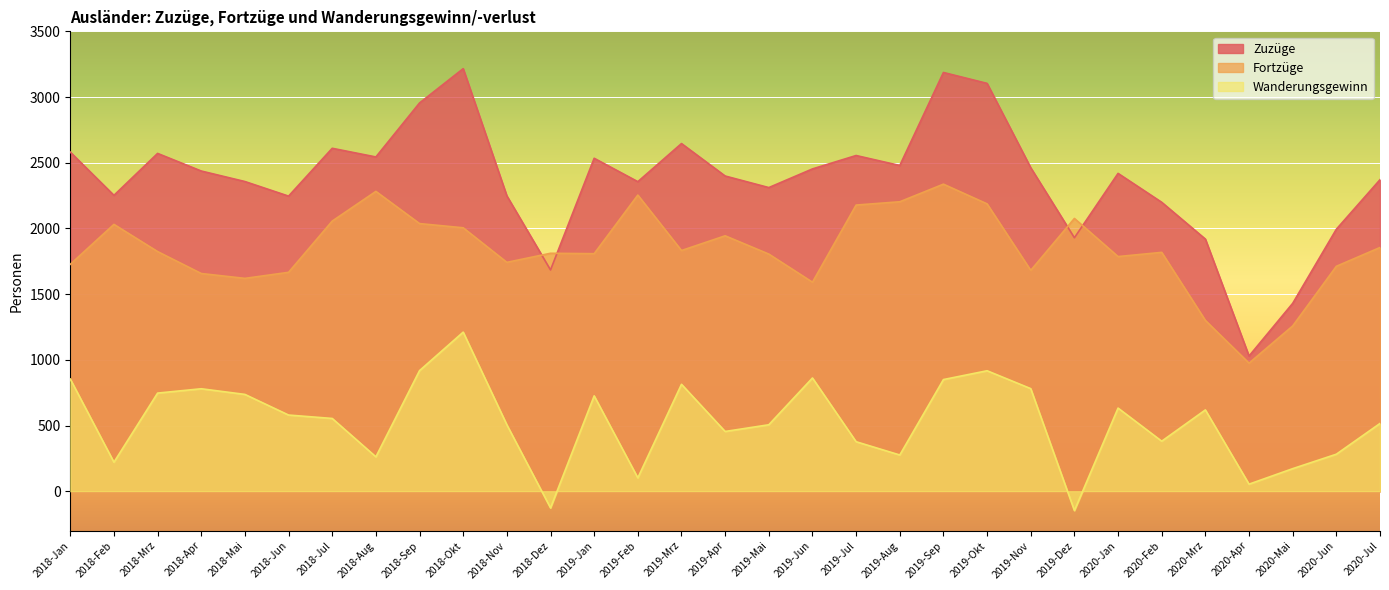

In Zuzüge, how many points are lower than both neighbors (excluding endpoints)?

9